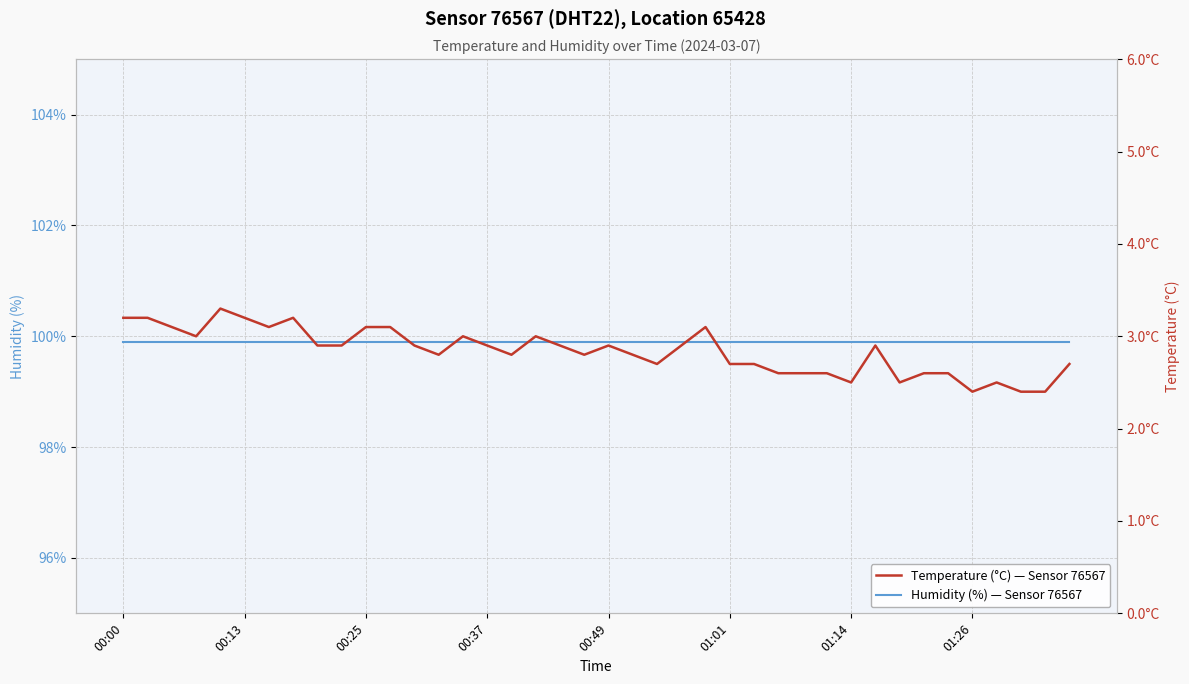

At 24, list the series in order from largest to smallest.

Humidity (%) — Sensor 76567, Temperature (°C) — Sensor 76567